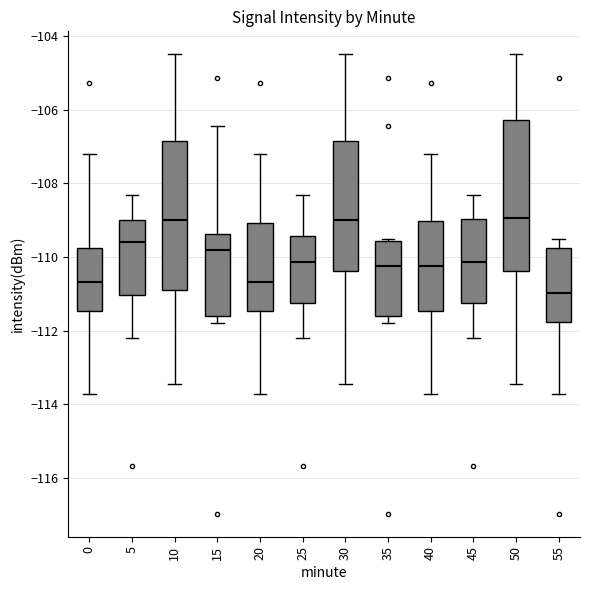

Reading left to right, transcribe this box plot: for each box, give where its median line is, the range the box spans, and where its two whiskers end, as read against the y-axis. The values are not printed on the chart, so give them approximately, as read against the axis.

0: median -110.6, box -111.4 to -109.8, whiskers -113.8 to -107.2
5: median -109.6, box -111.0 to -109.0, whiskers -112.2 to -108.4
10: median -109.0, box -110.8 to -106.8, whiskers -113.4 to -104.4
15: median -109.8, box -111.6 to -109.4, whiskers -111.8 to -106.4
20: median -110.6, box -111.4 to -109.0, whiskers -113.8 to -107.2
25: median -110.2, box -111.2 to -109.4, whiskers -112.2 to -108.4
30: median -109.0, box -110.4 to -106.8, whiskers -113.4 to -104.4
35: median -110.2, box -111.6 to -109.6, whiskers -111.8 to -109.6
40: median -110.2, box -111.4 to -109.0, whiskers -113.8 to -107.2
45: median -110.2, box -111.2 to -109.0, whiskers -112.2 to -108.4
50: median -109.0, box -110.4 to -106.2, whiskers -113.4 to -104.4
55: median -111.0, box -111.8 to -109.8, whiskers -113.8 to -109.6